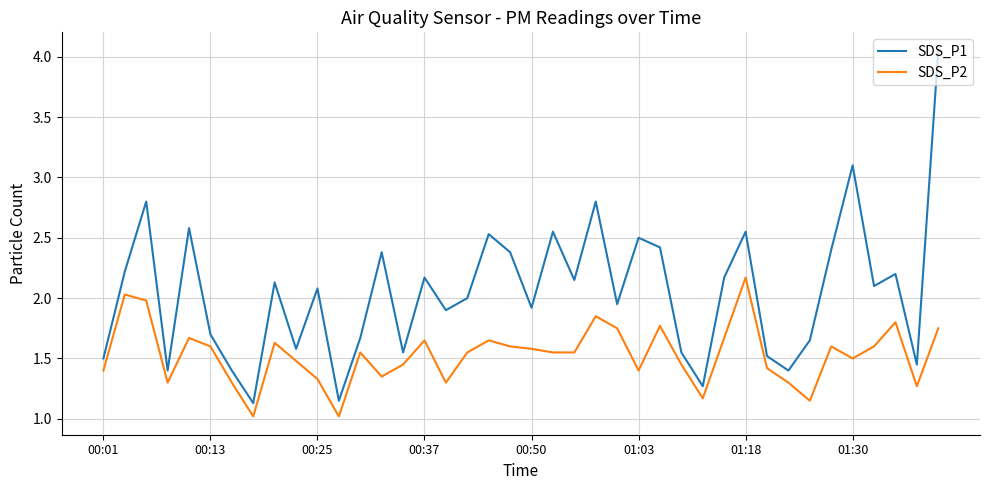

Which series has the largest total across all categories?

SDS_P1